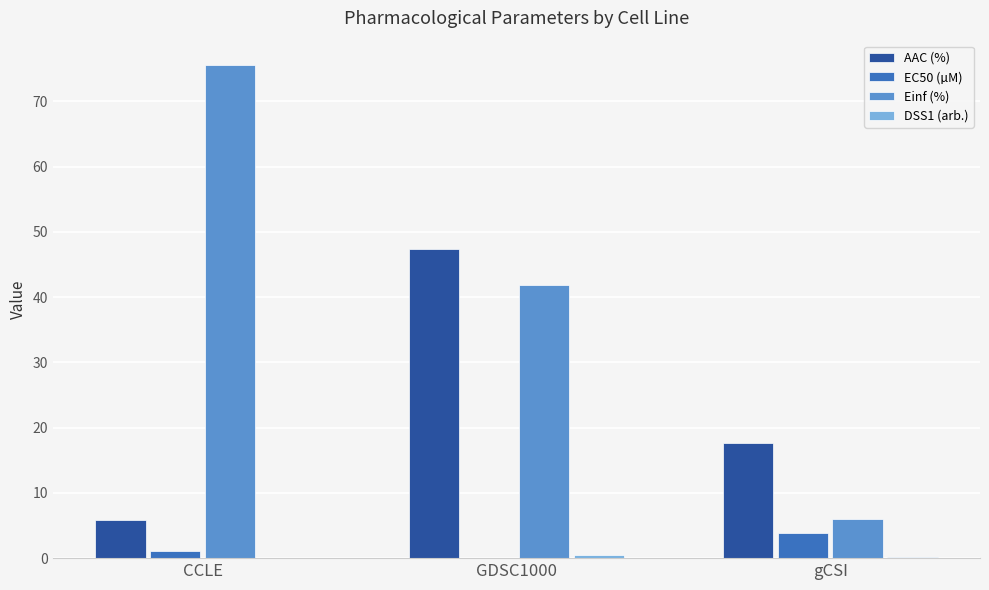

Which series has the largest total across all categories?

Einf (%)